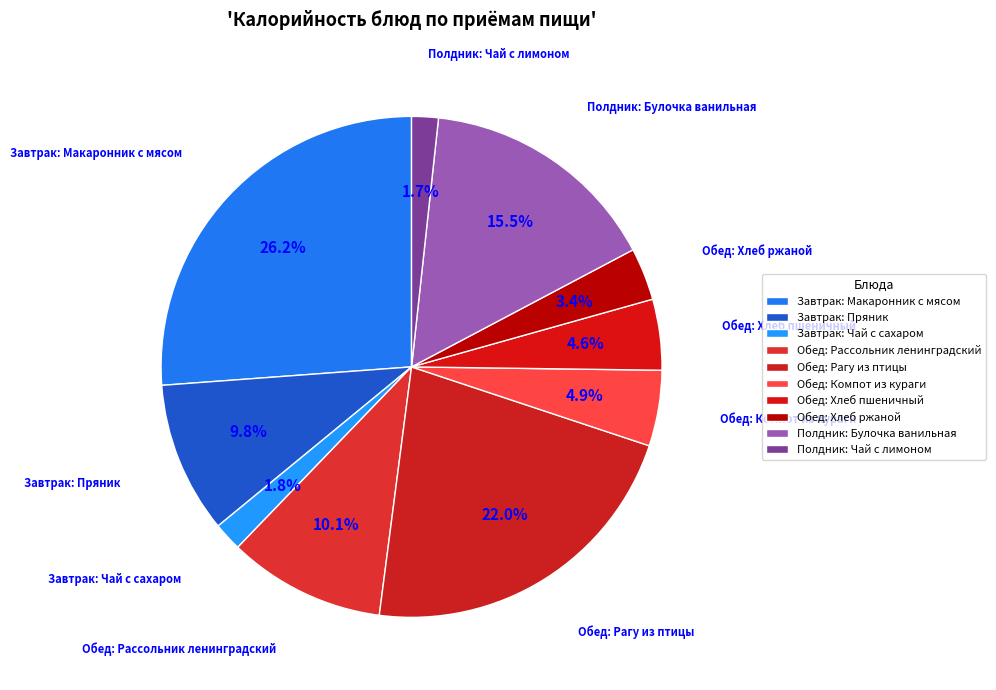

To the nearest percent, what is the combined percentage of Обед: Компот из кураги and Полдник: Чай с лимоном?

7%